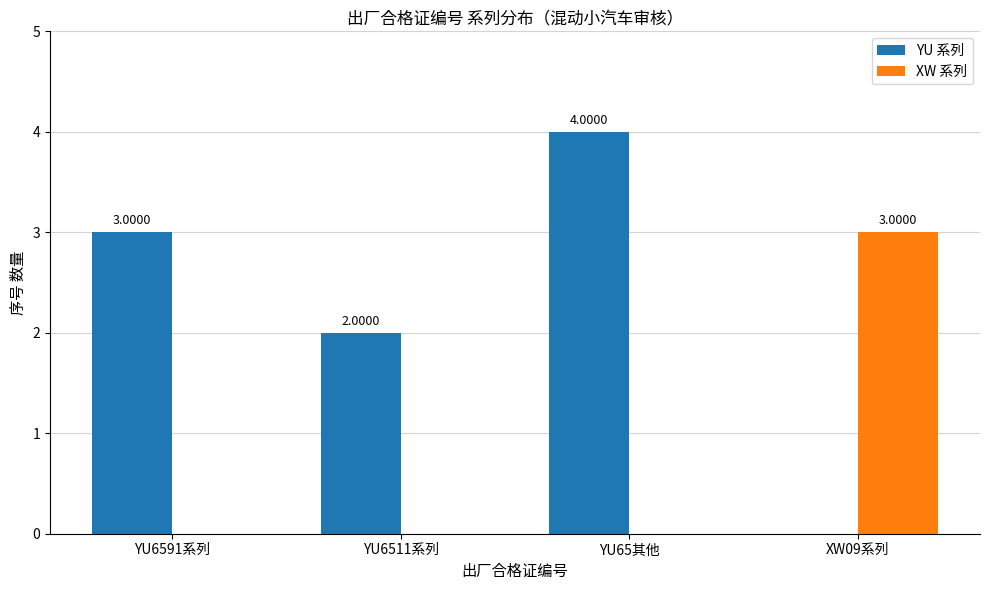

What is the total value across all series at XW09系列?

3